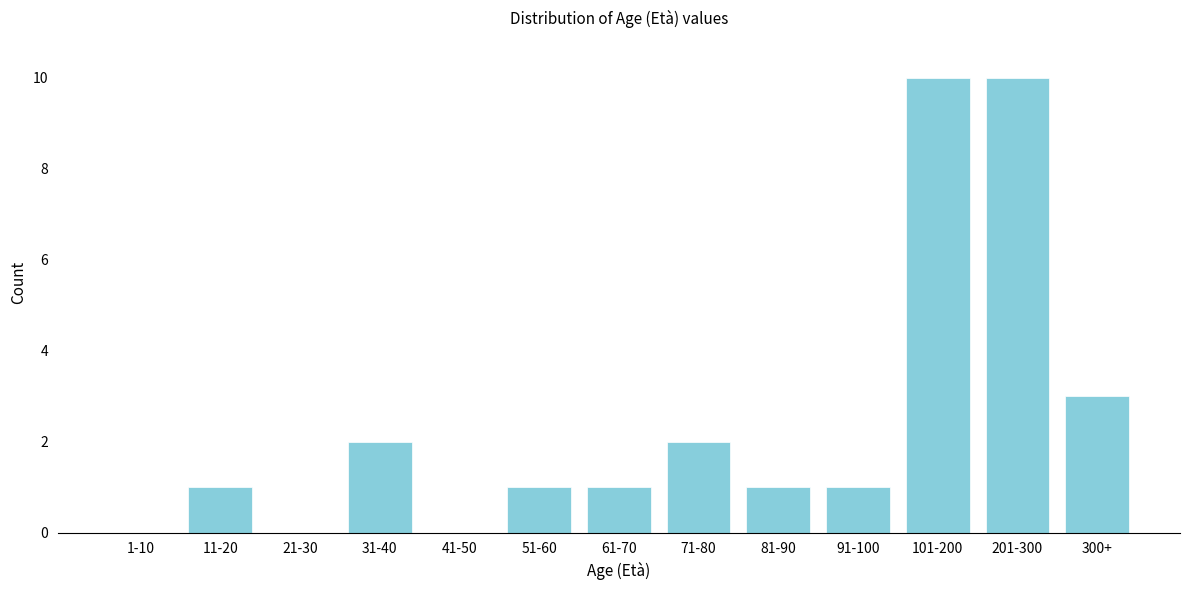

Reading right to left, list all the values displayed in this chart.

300+=3	201-300=10	101-200=10	91-100=1	81-90=1	71-80=2	61-70=1	51-60=1	41-50=0	31-40=2	21-30=0	11-20=1	1-10=0